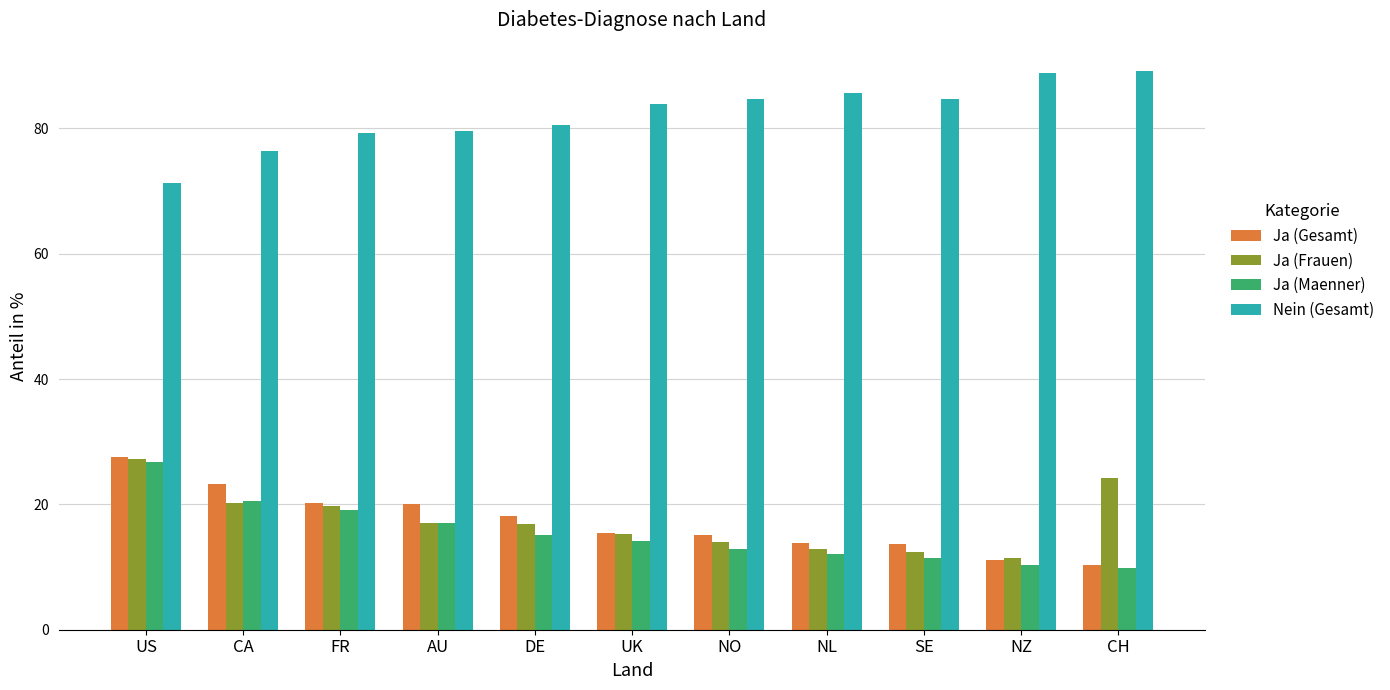

True or false: Nein (Gesamt) has a value of 83.9 at UK.

True